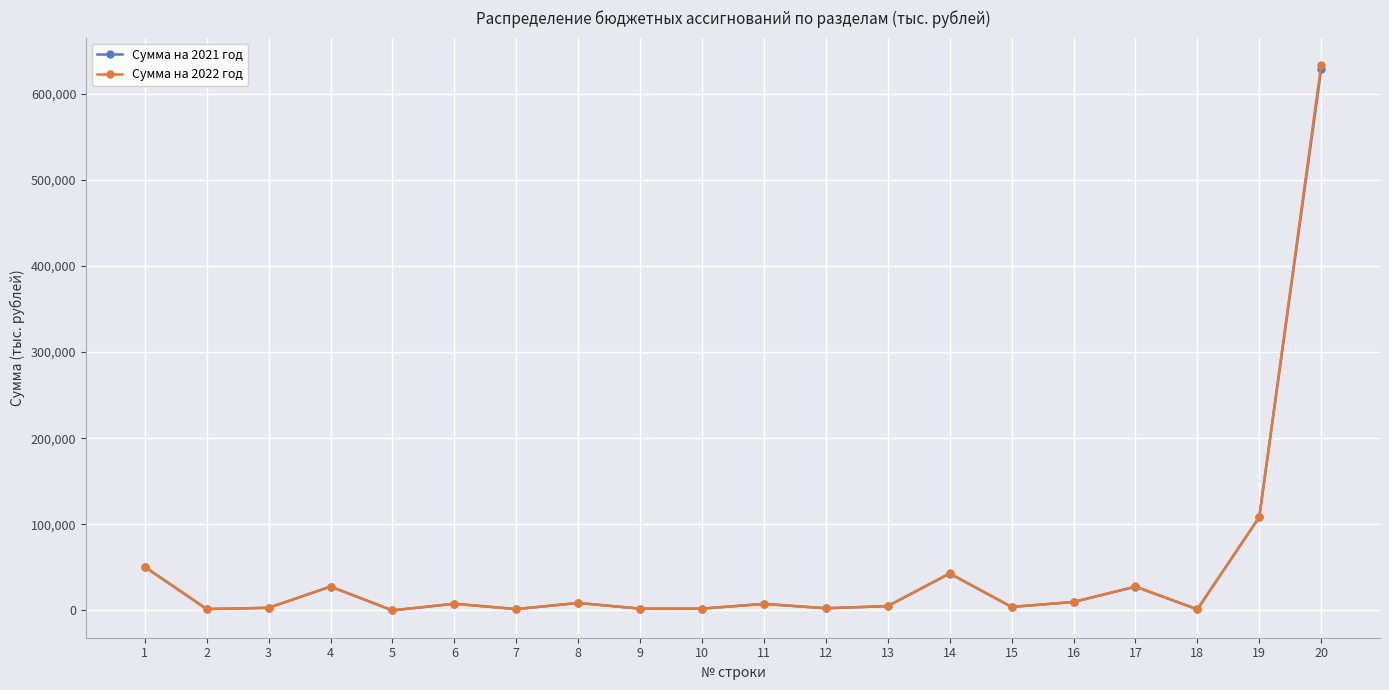

What value does the Сумма на 2021 год series have at 7?

1600.0